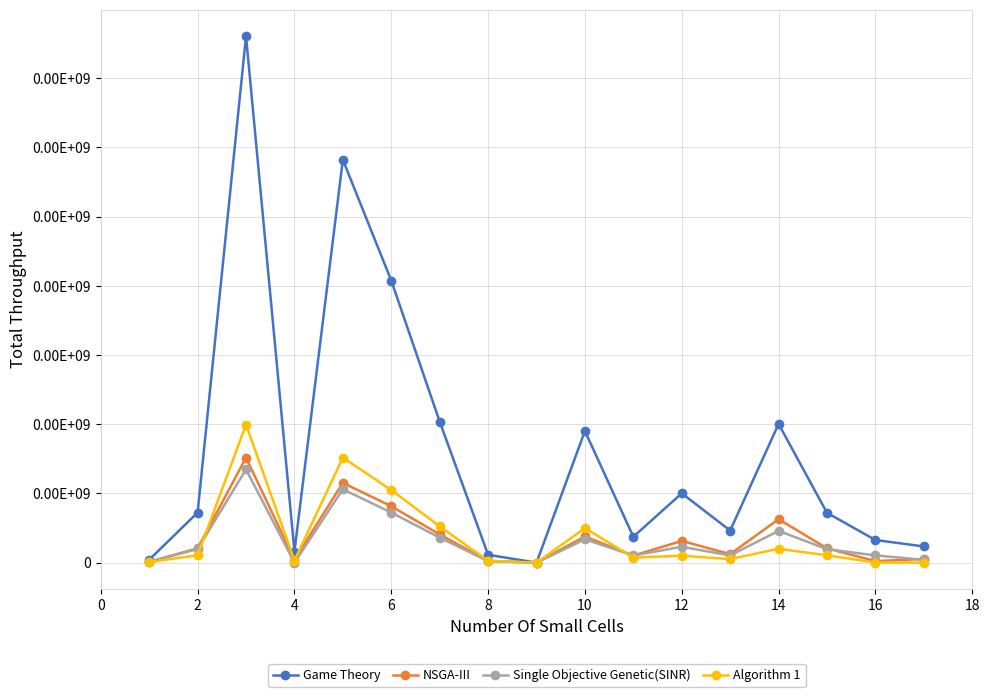

Is this an area chart (filled region under the line)?

No